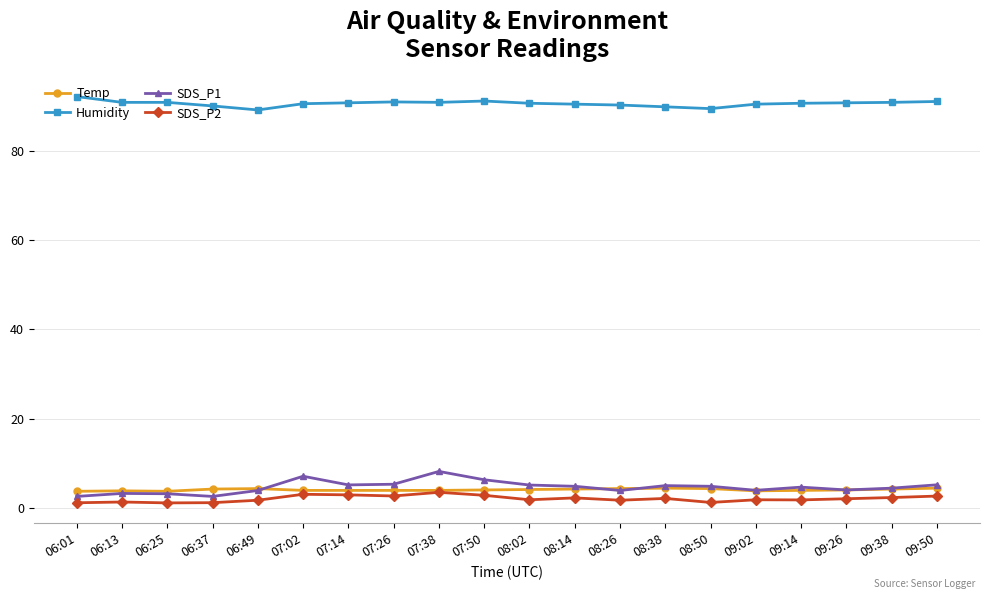

True or false: Humidity has more than 0 points higher than both neighbors.

True